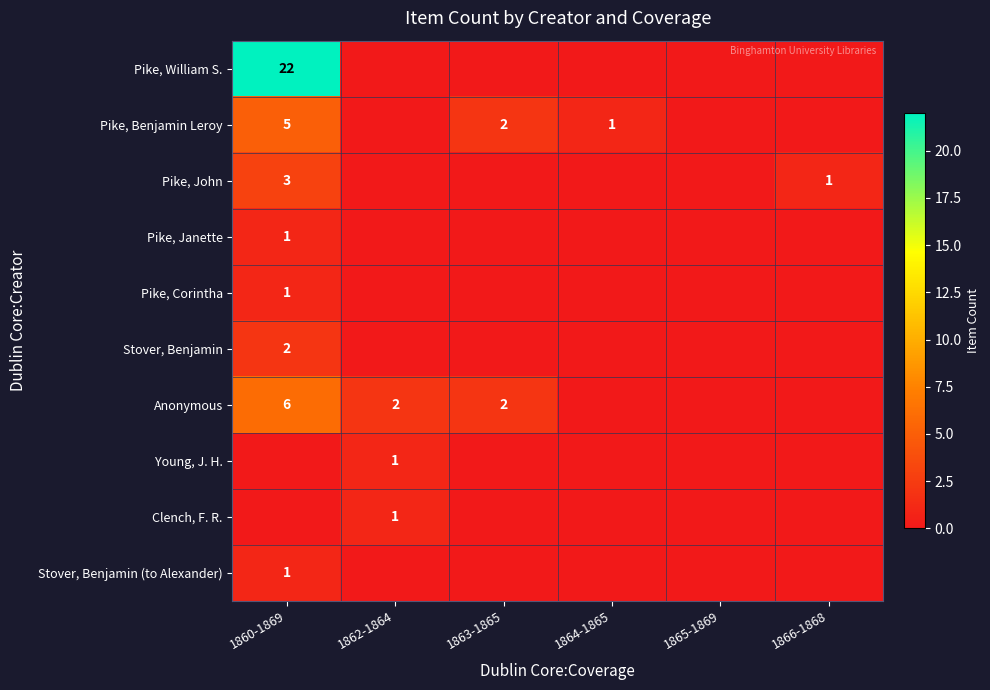

What is the total value across all series at 1864-1865?

1